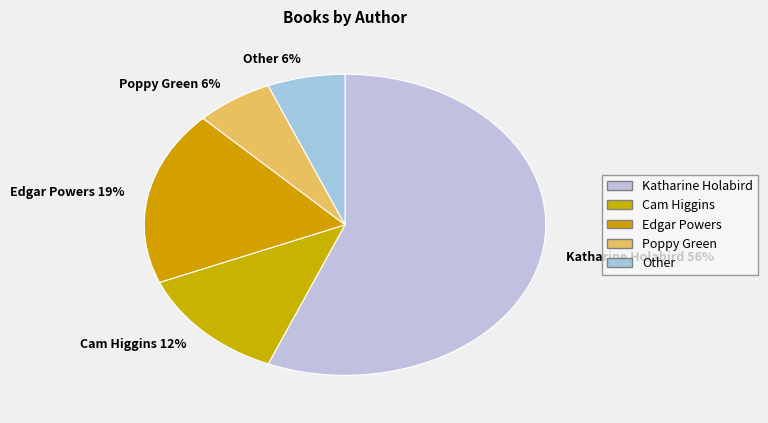

What is the ratio of the value at Edgar Powers 19% to the value at Katharine Holabird 56%?

0.3